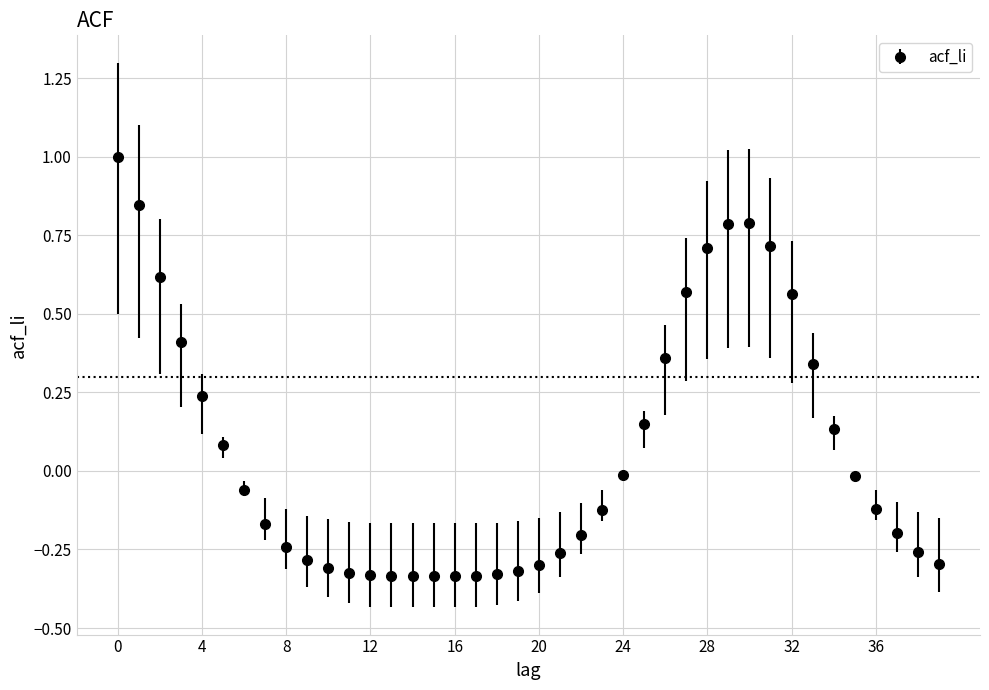

What is the sum of all values?

2.5